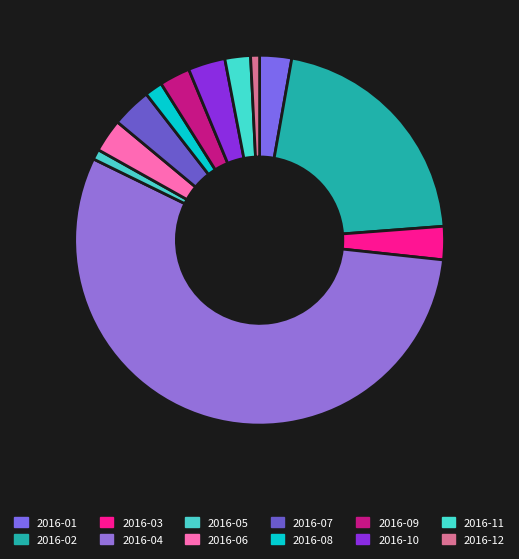

Combined, what portion of the pie is 2016-03 and 2016-07?

6.4%